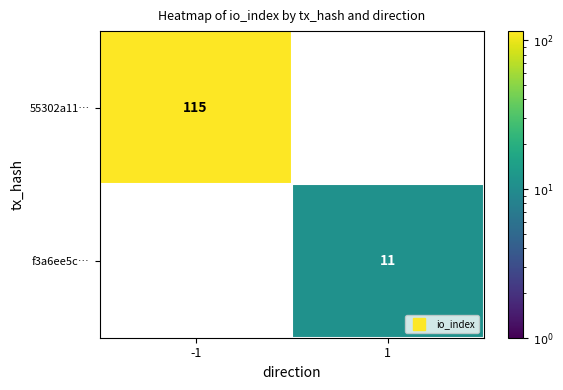

At how many categories does at least one series exceed 101?

1